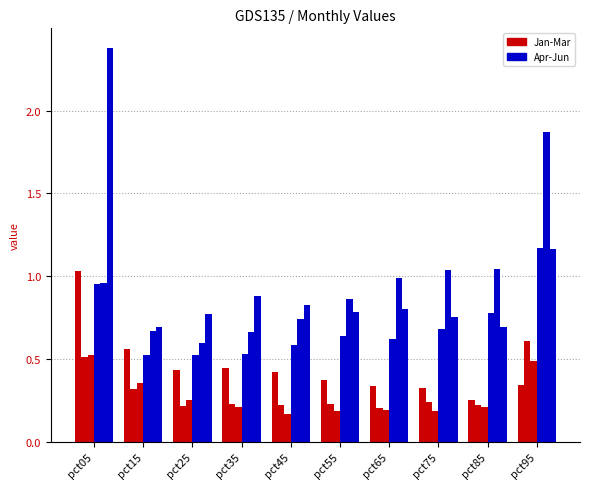

What is the difference between the highest and lowest values at pct75?

0.9